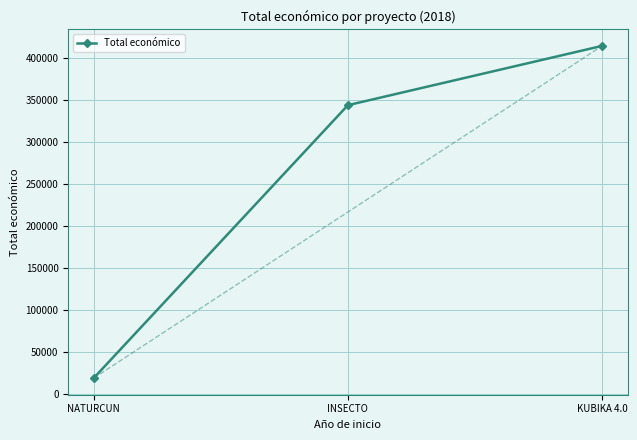

The chart shows a value of 572215 at INSECTO. True or false?

False